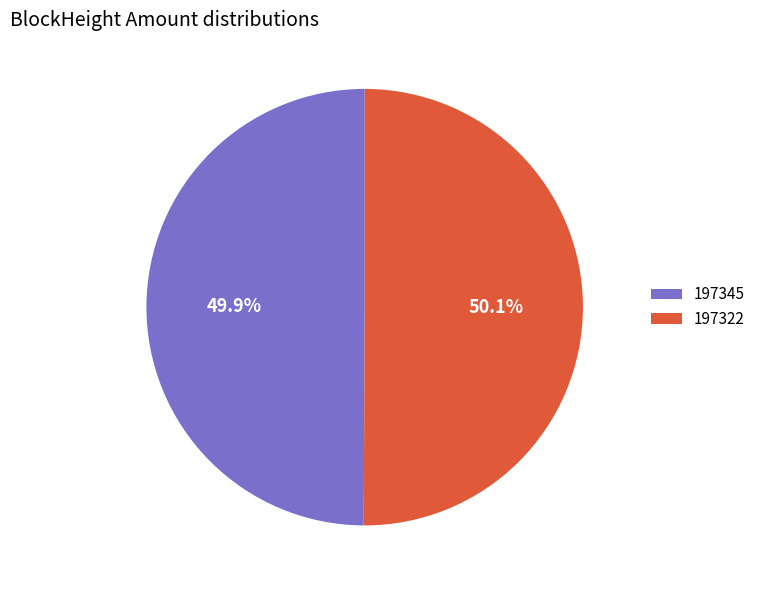

What percentage do 197322 and 197345 together represent?

100.0%